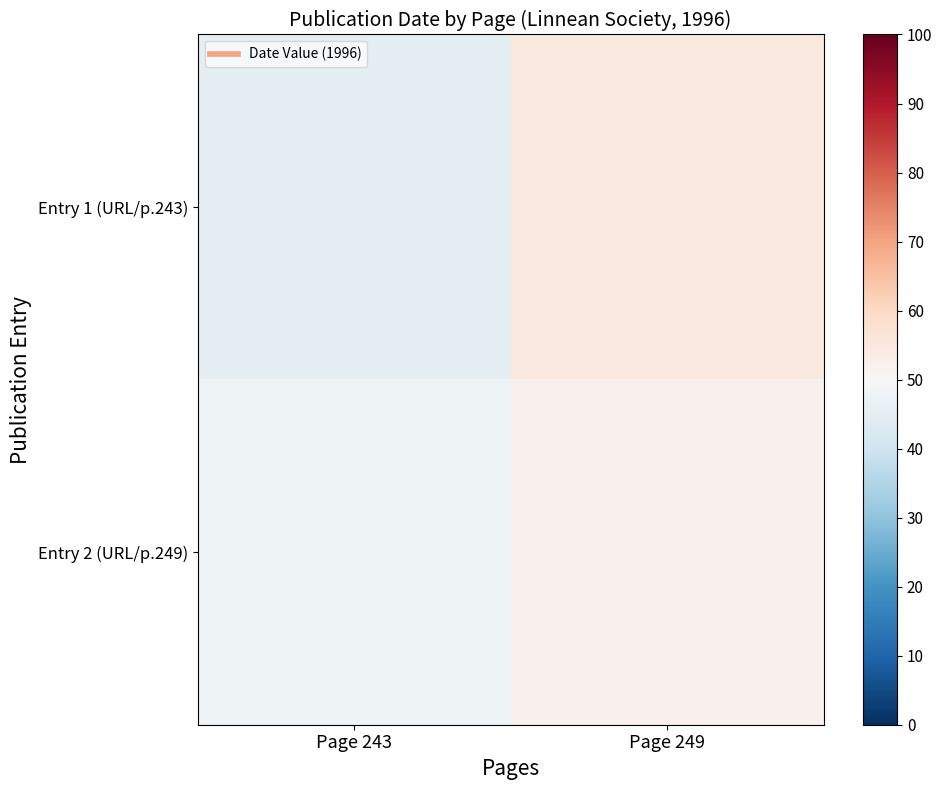

At which category is the sum across all series the highest?

Page 249